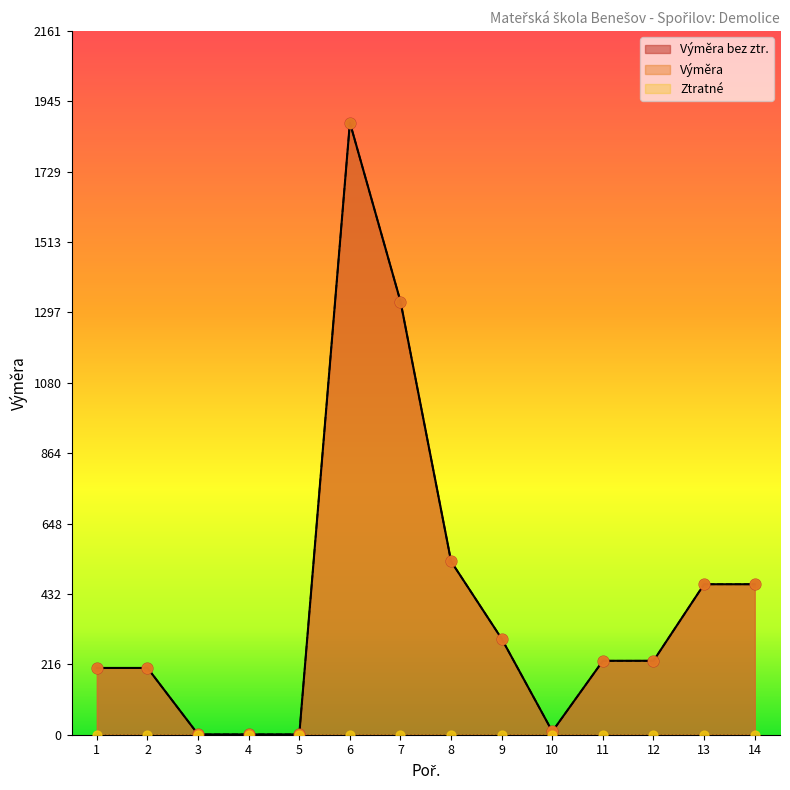

At which category is the sum across all series the highest?

6